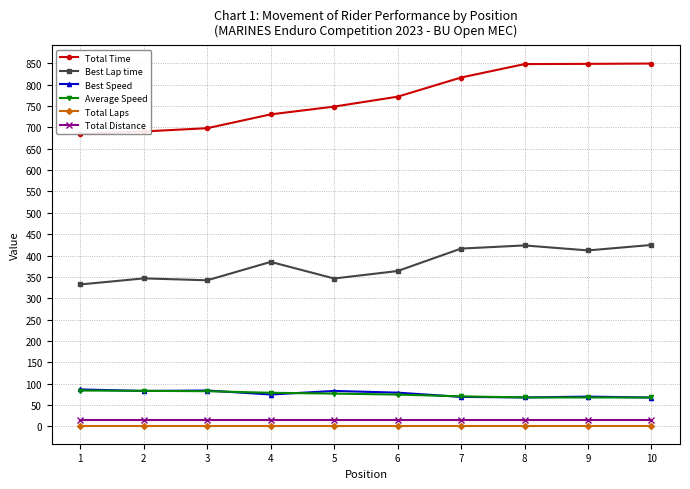

How many distinct data groups are displayed?

6